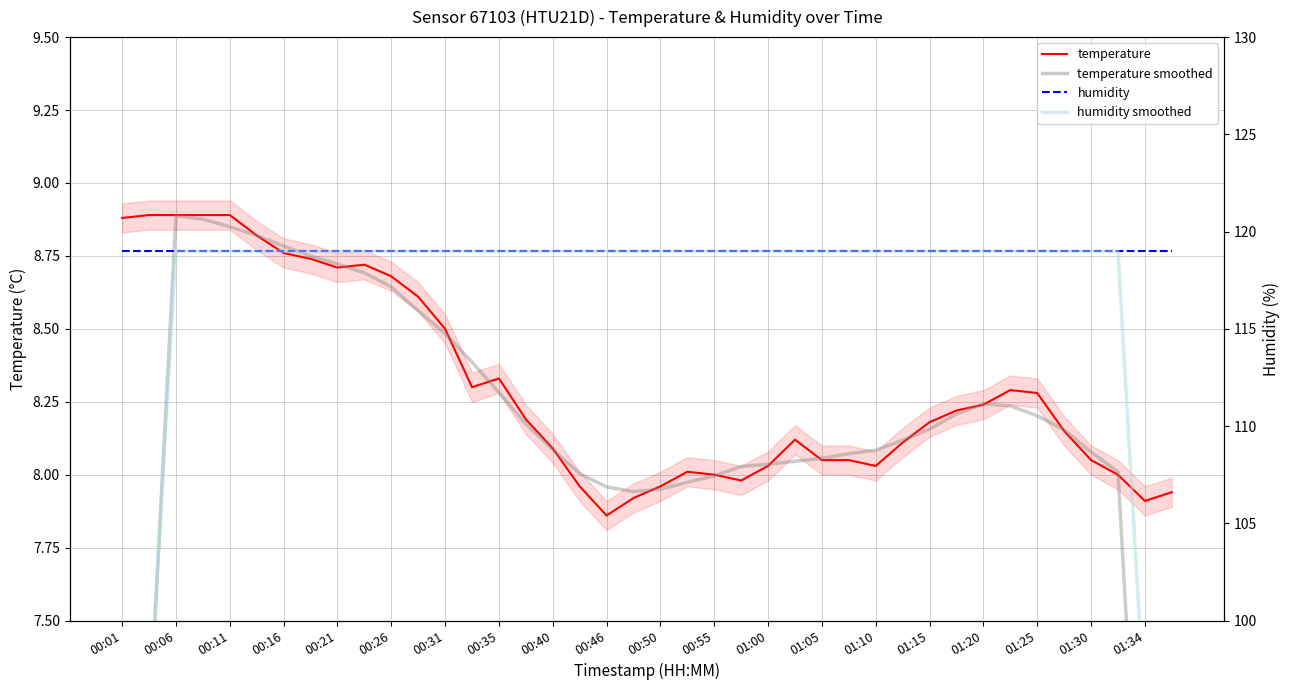

True or false: temperature and humidity smoothed intersect in this chart.

False